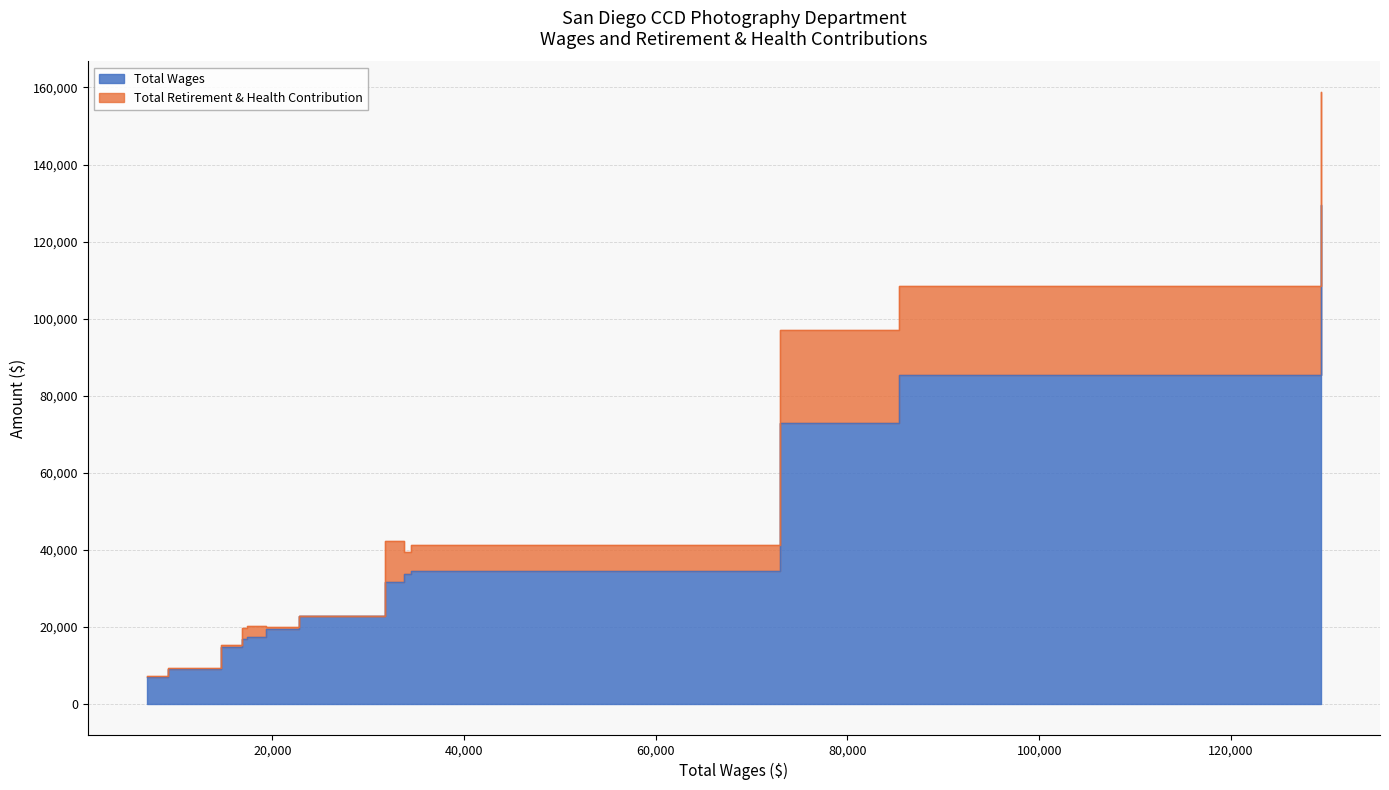

How many values in the Total Wages series exceed 22762?

6